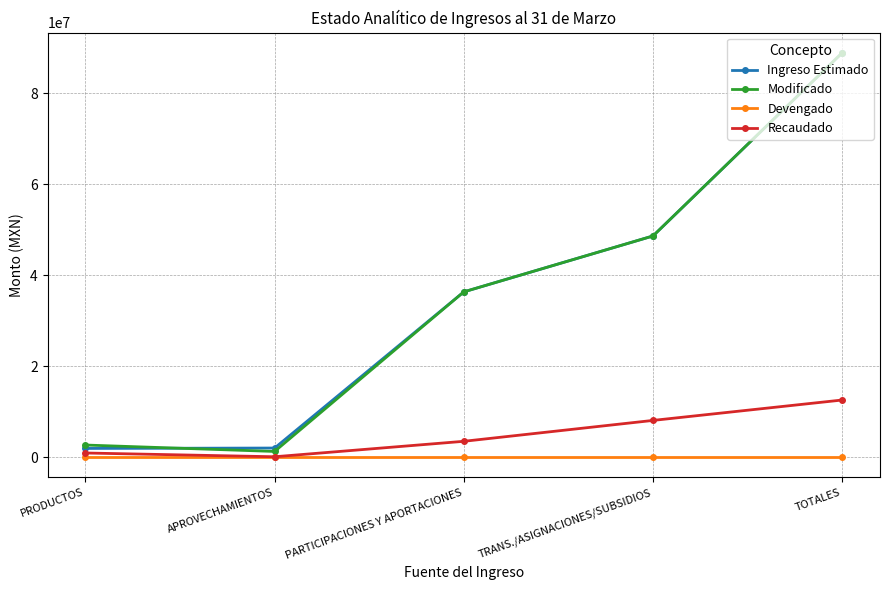

Between PRODUCTOS and TOTALES, which series saw the biggest shift?

Ingreso Estimado